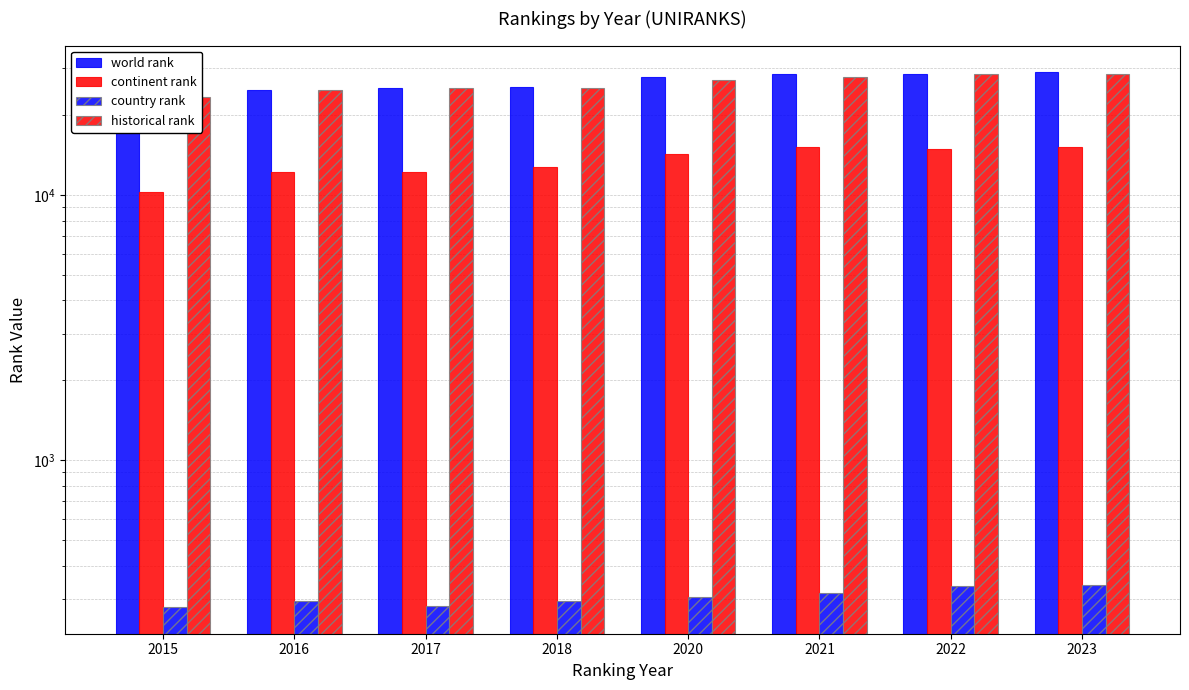

How many values in the country rank series exceed 305?

3